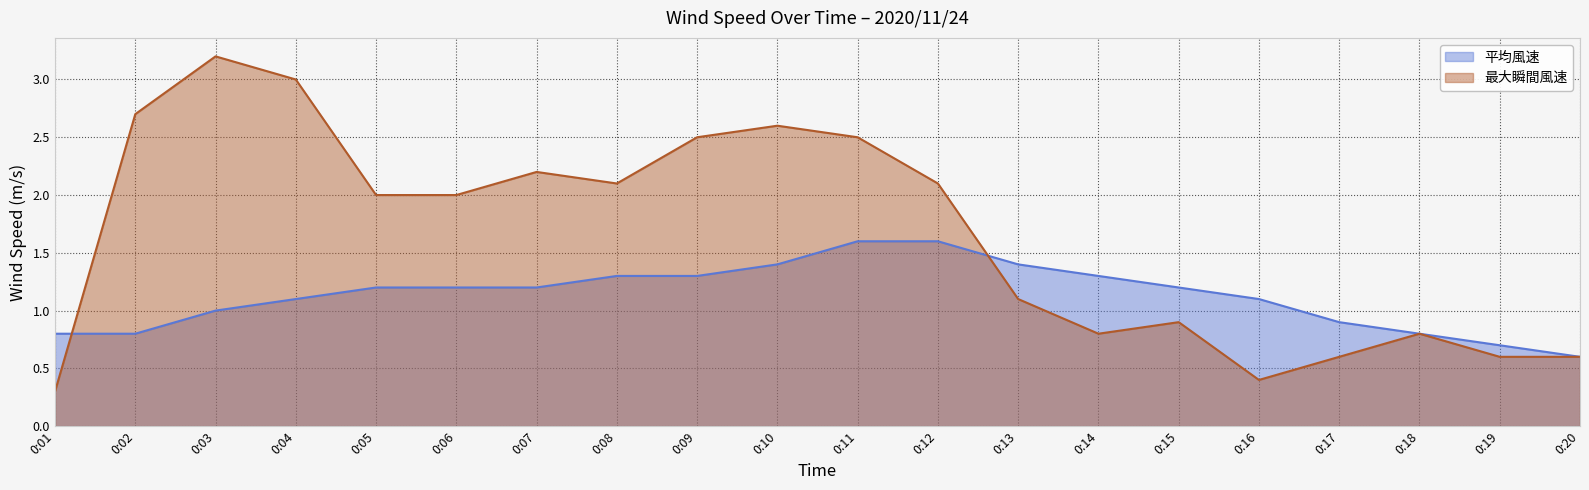

The value of 平均風速 at 0:13 is 0.5. True or false?

False